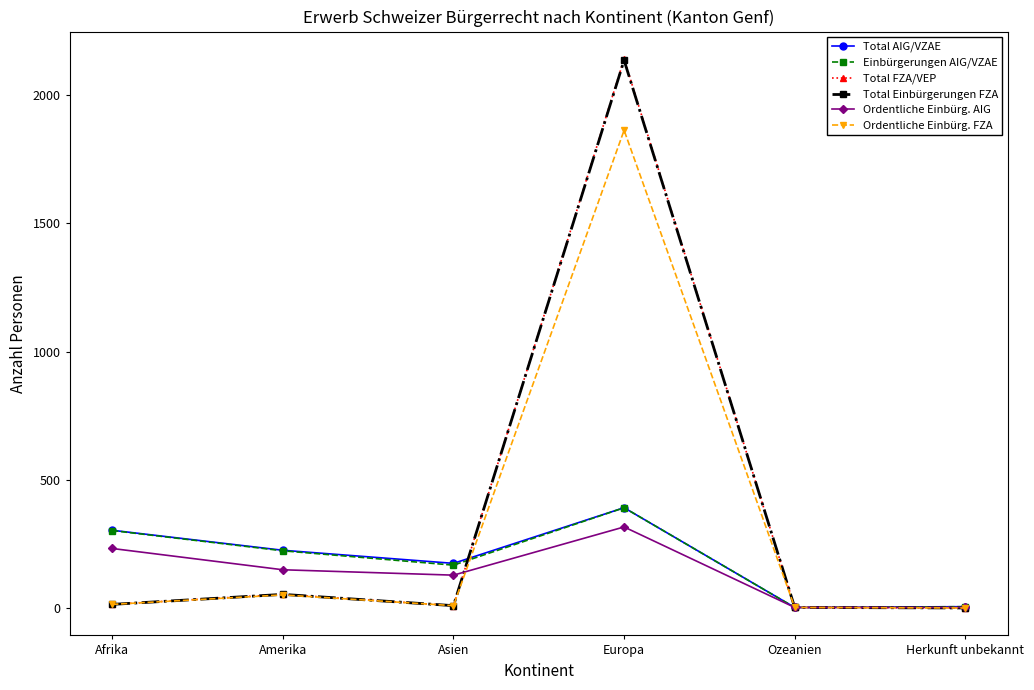

The Ordentliche Einbürg. AIG series shows 312 at Afrika. True or false?

False